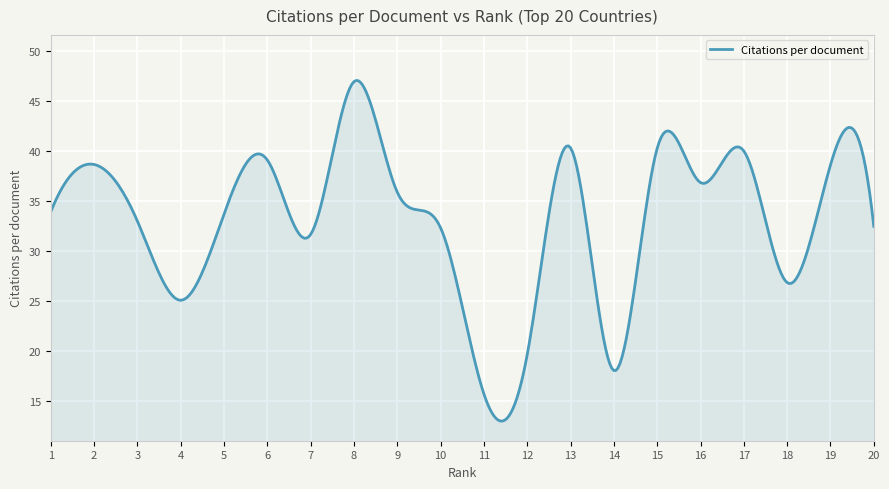

What is the difference between the maximum and minimum values?

34.0